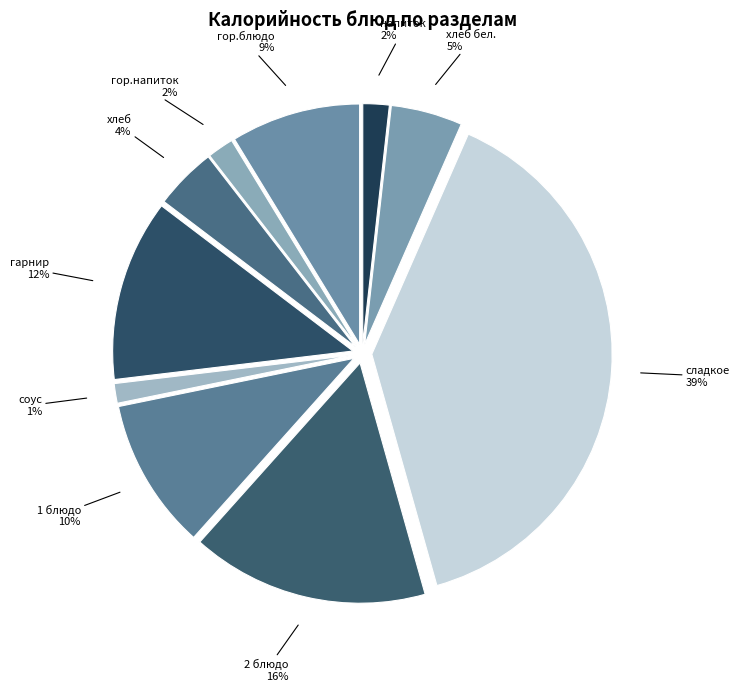

To the nearest percent, what is the combined percentage of хлеб бел. and гор.напиток?

7%